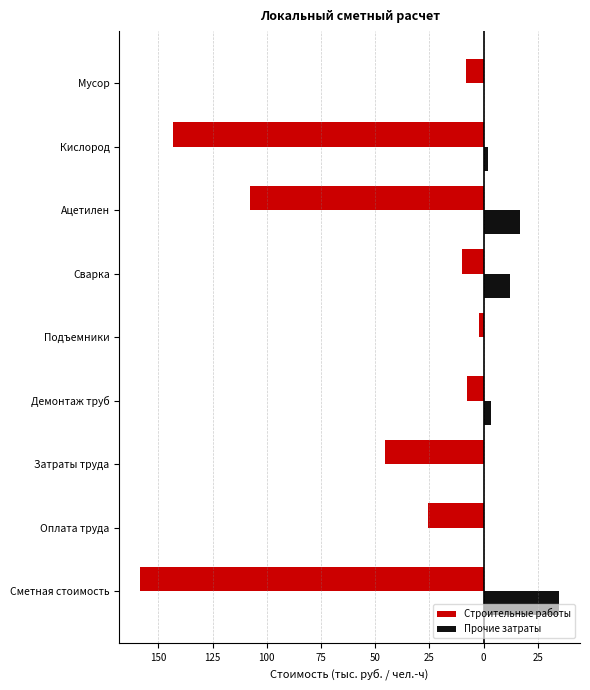

At how many categories does at least one series exceed 24?

1